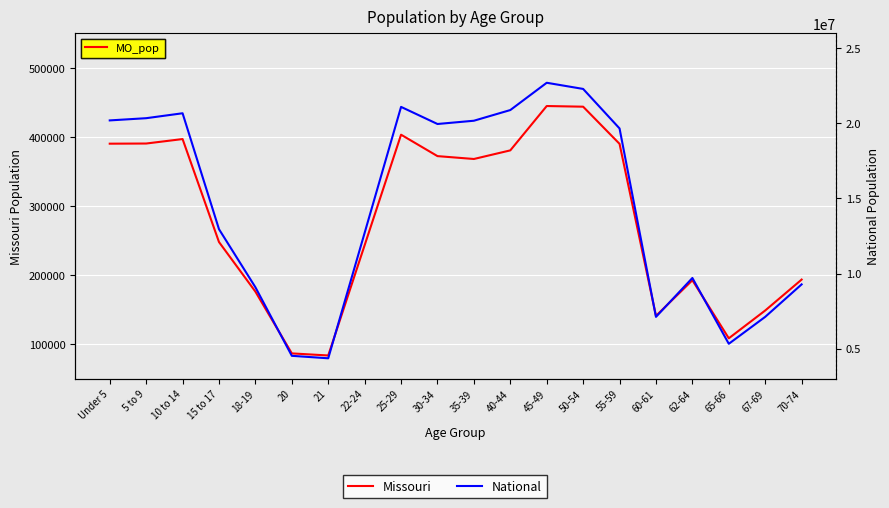

What is the spread (max minus min) of values at 10 to 14?

20280269